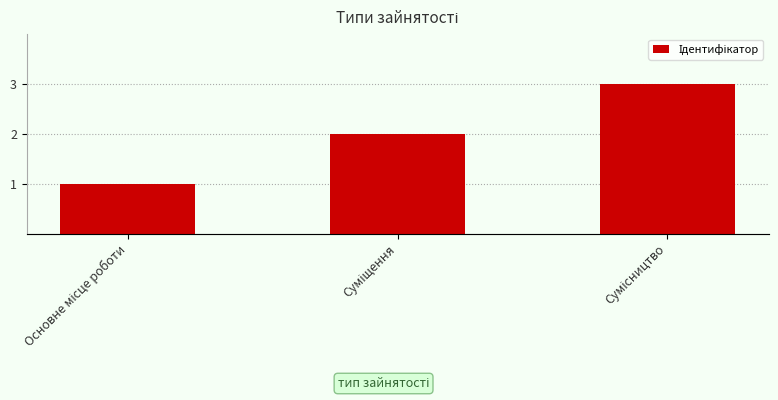

List the labels in order of value, largest first.

Сумісництво, Суміщення, Основне місце роботи